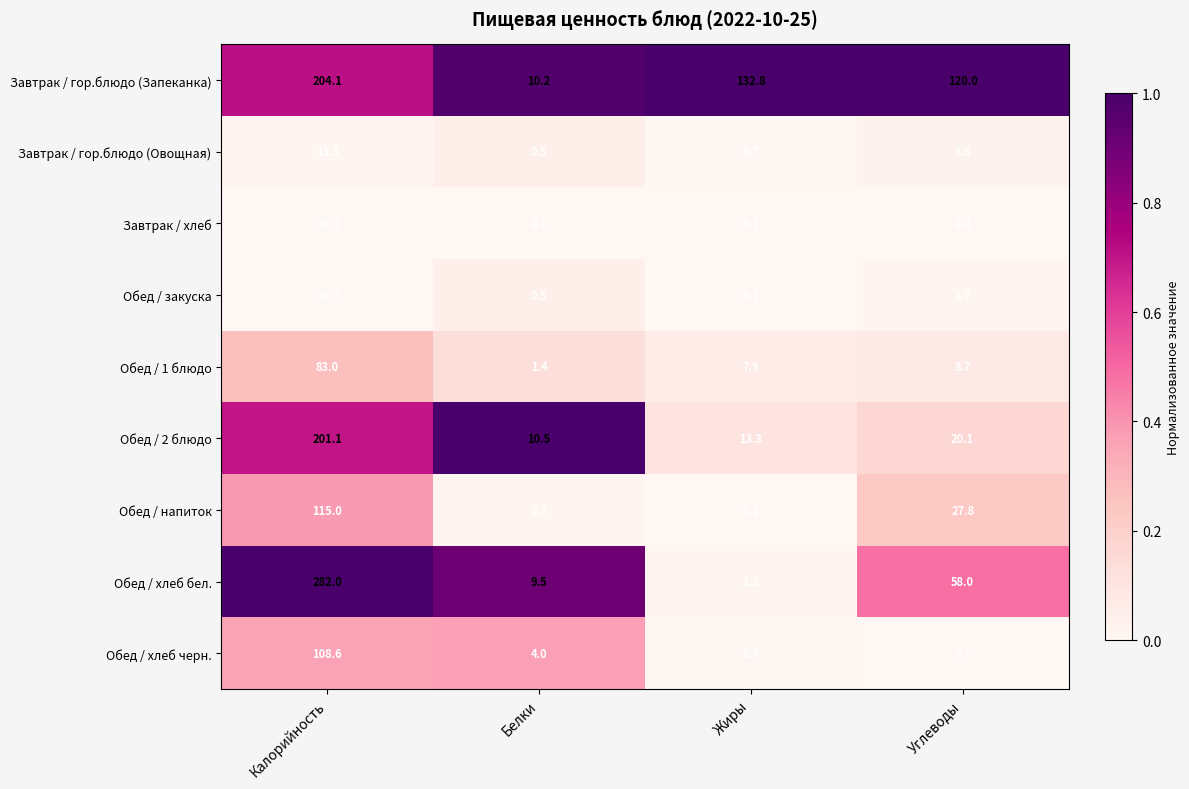

Which category has the highest value across all series?

Калорийность